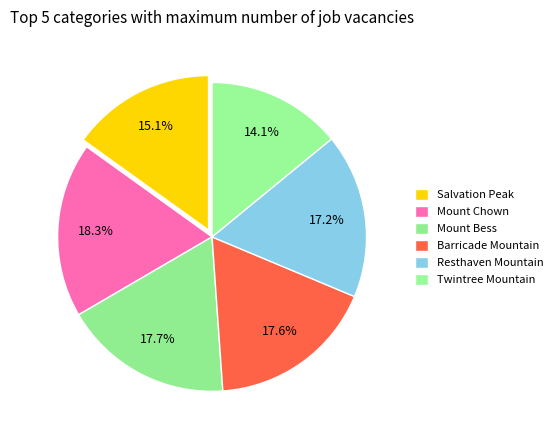

Between Barricade Mountain and Resthaven Mountain, which is larger?

Barricade Mountain